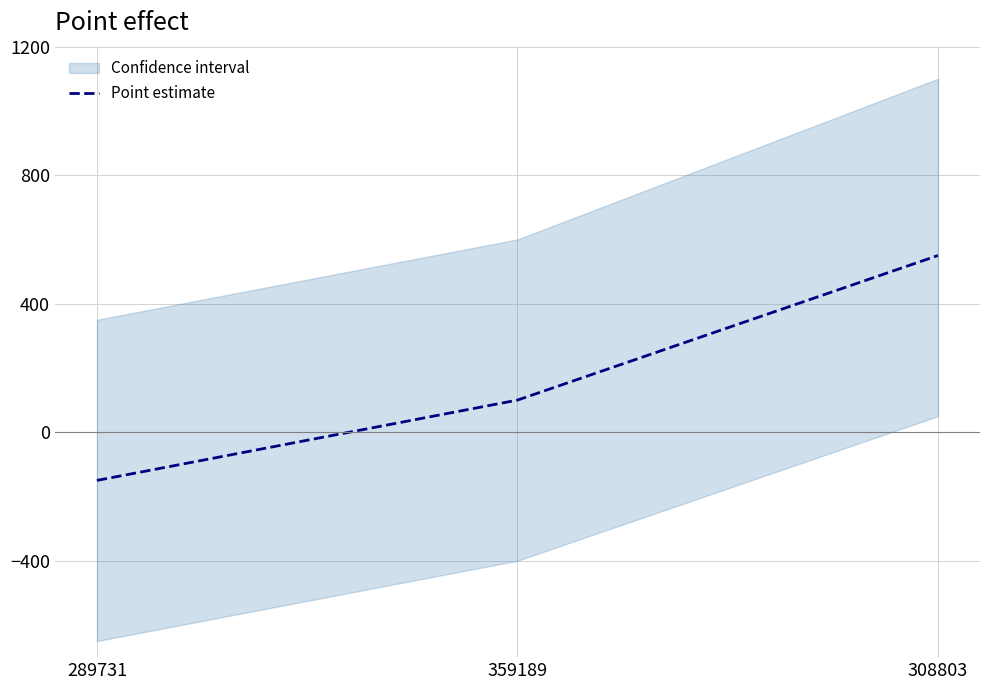

Reading right to left, what are all the values shown in this chart?

550	100	-150